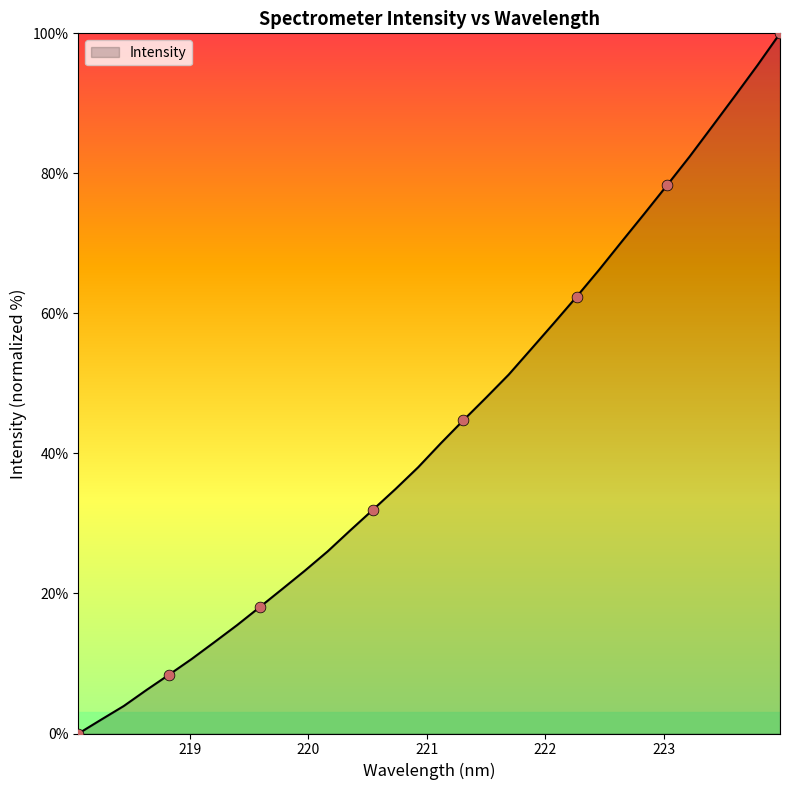

What is the greatest value displayed?

100.0